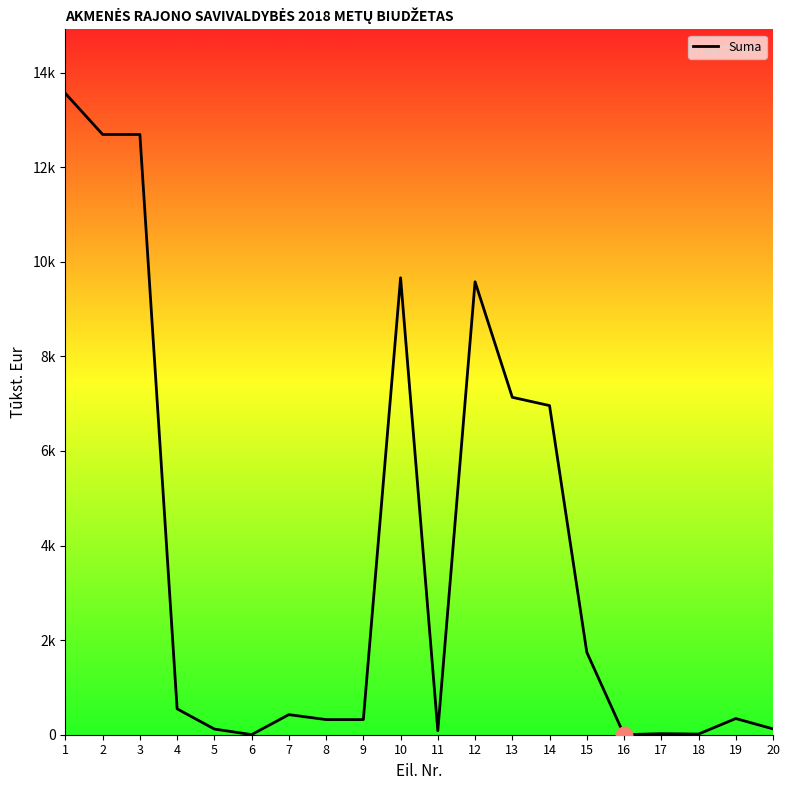

What is the ratio of the value at 3 to the value at 1?

0.9